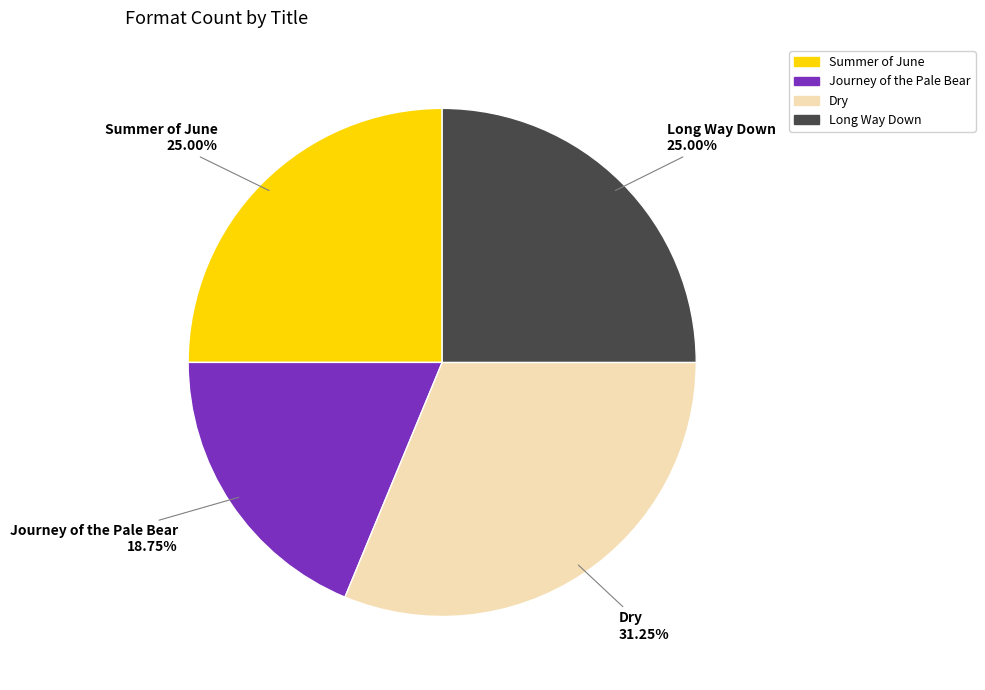

Between Journey of the Pale Bear and Long Way Down, which is larger?

Long Way Down